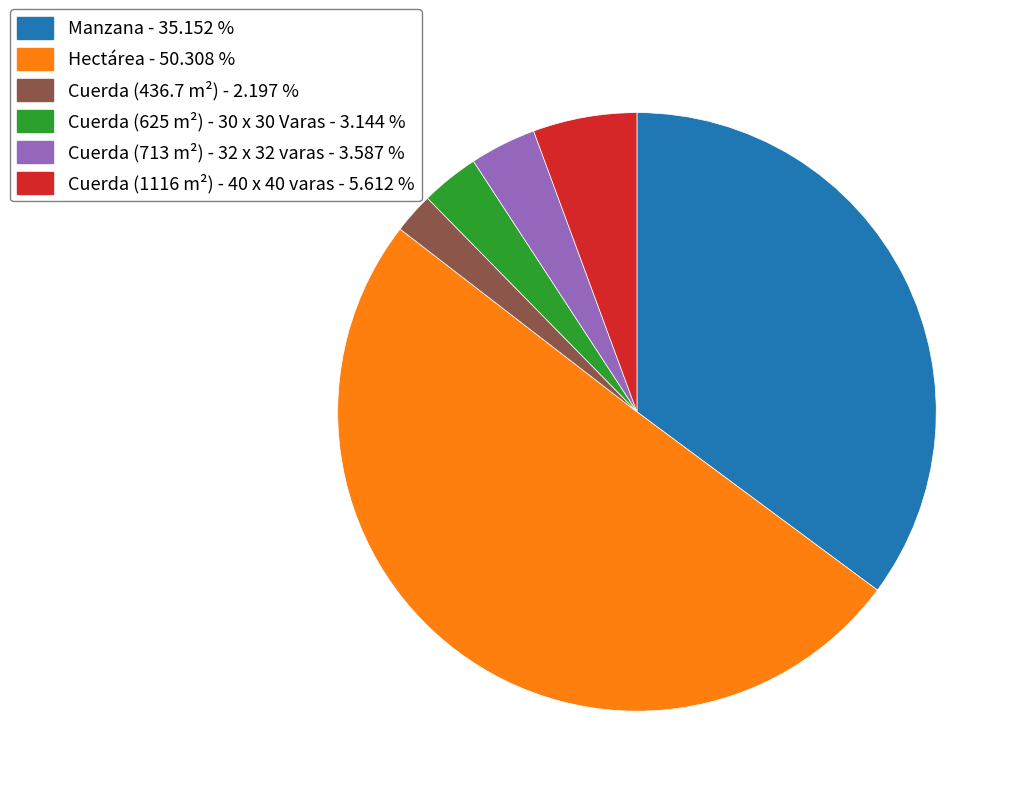

What is the smallest slice in the pie chart?

Cuerda (436.7 m²)